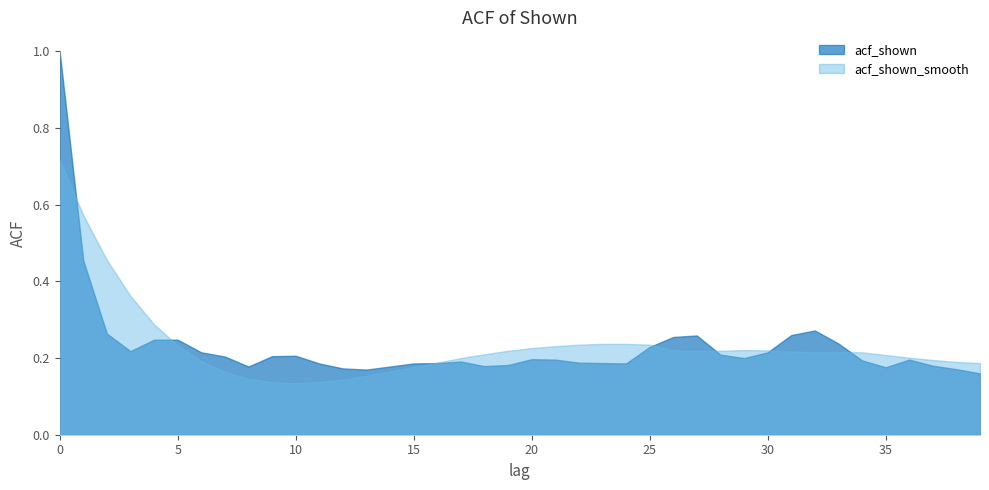

What is the value of the acf_shown point at the 25th from the left?

0.2